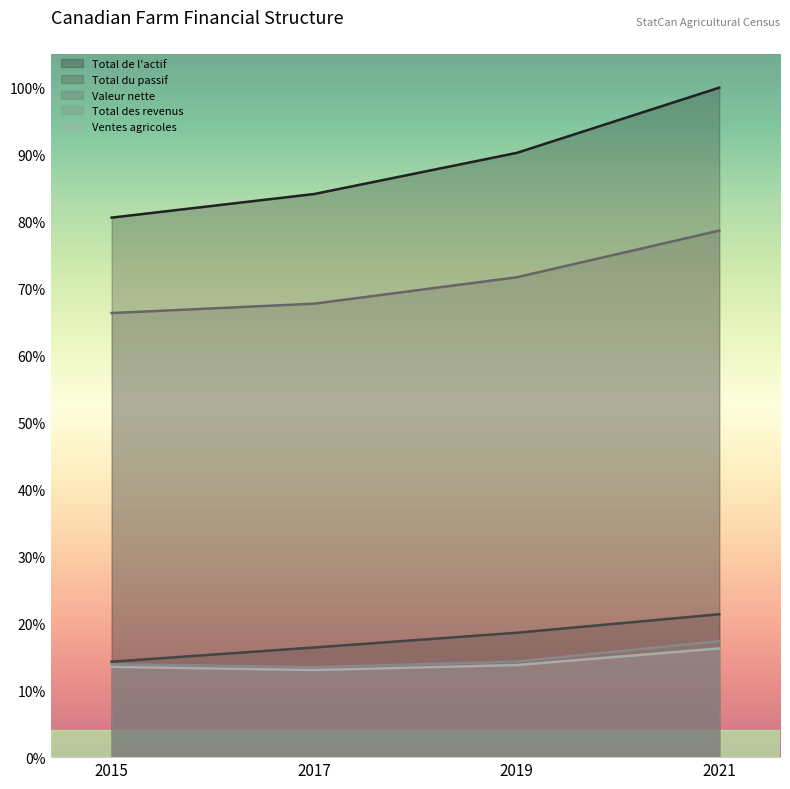

True or false: Total de l'actif has more than 1 interior local peaks.

False